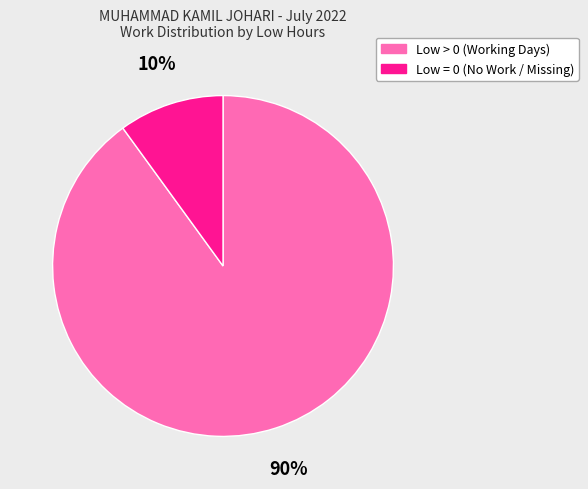

The Low = 0 (No Work / Missing) slice represents 10% of the pie. True or false?

True